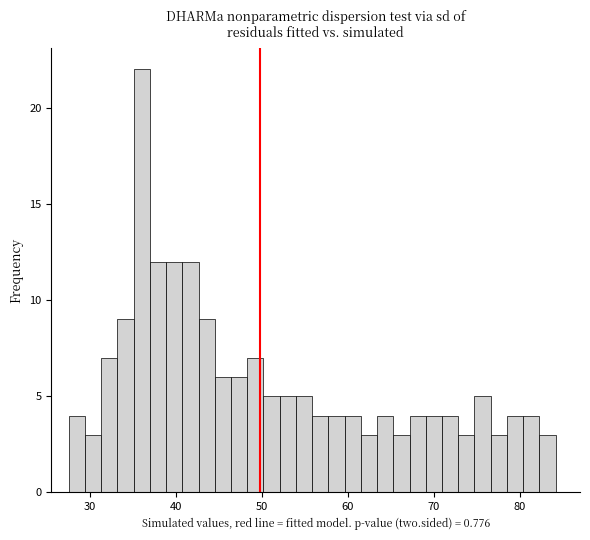

Around what value on the x-axis is the tallest bar? Give the approximate position of its centre, as read against the axis.

36